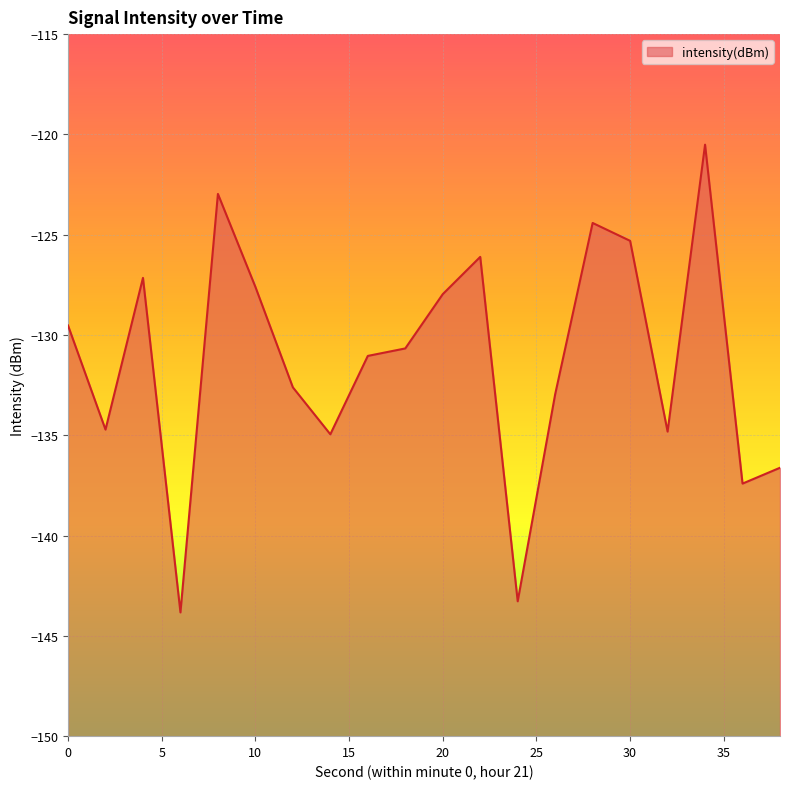

What is the difference between the maximum and minimum values?

23.3